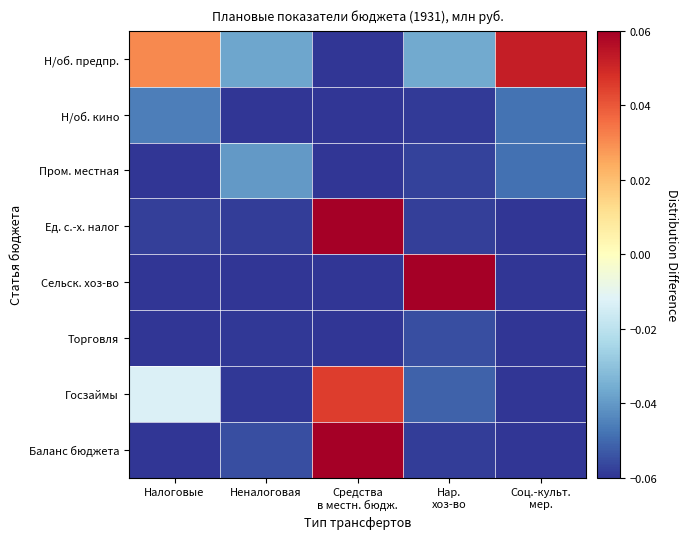

Reading left to right, what are all the values shown in this chart?

Н/об. предпр.: Налоговые=0.0	Неналоговая=-0.0	Средства
в местн. бюдж.=-0.1	Нар.
хоз-во=-0.0	Соц.-культ.
мер.=0.1
Н/об. кино: Налоговые=-0.0	Неналоговая=-0.1	Средства
в местн. бюдж.=-0.1	Нар.
хоз-во=-0.1	Соц.-культ.
мер.=-0.0
Пром. местная: Налоговые=-0.1	Неналоговая=-0.0	Средства
в местн. бюдж.=-0.1	Нар.
хоз-во=-0.1	Соц.-культ.
мер.=-0.0
Ед. с.-х. налог: Налоговые=-0.1	Неналоговая=-0.1	Средства
в местн. бюдж.=0.1	Нар.
хоз-во=-0.1	Соц.-культ.
мер.=-0.1
Сельск. хоз-во: Налоговые=-0.1	Неналоговая=-0.1	Средства
в местн. бюдж.=-0.1	Нар.
хоз-во=0.1	Соц.-культ.
мер.=-0.1
Торговля: Налоговые=-0.1	Неналоговая=-0.1	Средства
в местн. бюдж.=-0.1	Нар.
хоз-во=-0.1	Соц.-культ.
мер.=-0.1
Госзаймы: Налоговые=-0.0	Неналоговая=-0.1	Средства
в местн. бюдж.=0.0	Нар.
хоз-во=-0.1	Соц.-культ.
мер.=-0.1
Баланс бюджета: Налоговые=-0.1	Неналоговая=-0.1	Средства
в местн. бюдж.=0.6	Нар.
хоз-во=-0.1	Соц.-культ.
мер.=-0.1